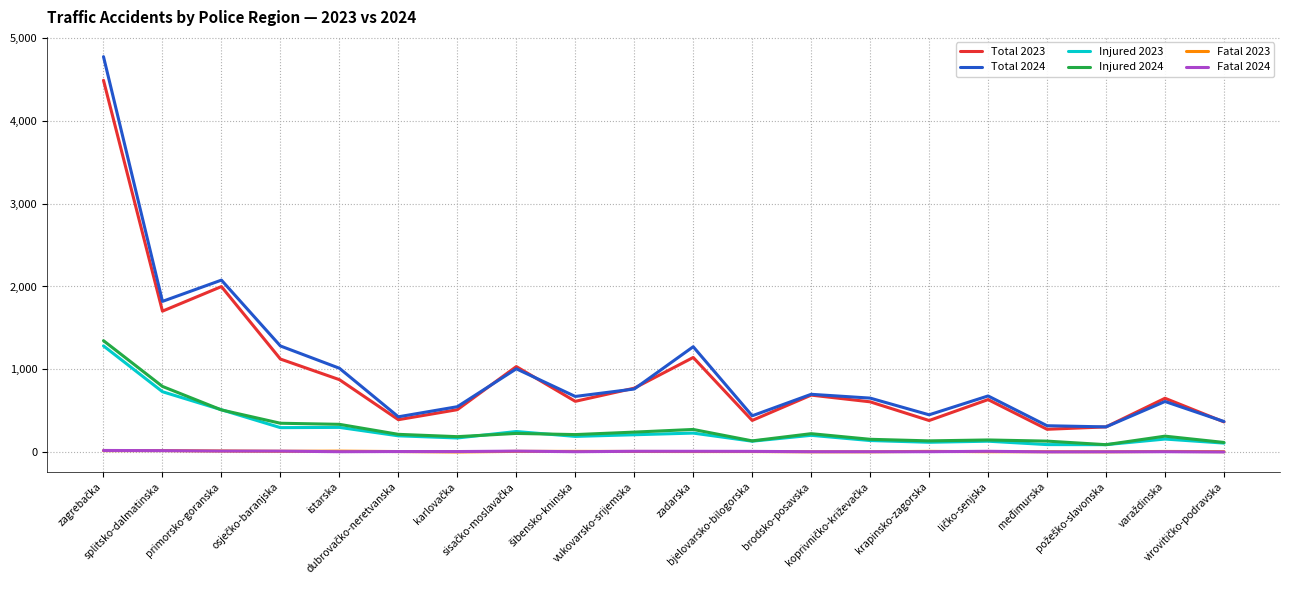

How many lines are shown in the chart?

6